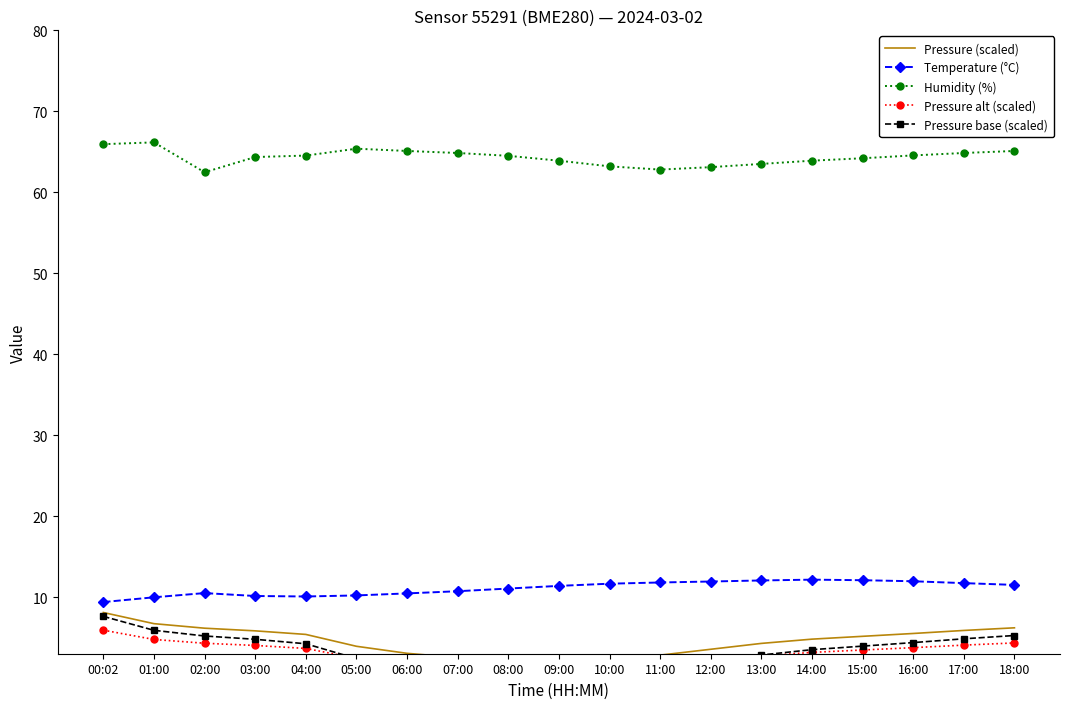

List the labels in order of Temperature (°C) value, largest first.

14:00, 15:00, 13:00, 16:00, 12:00, 11:00, 17:00, 10:00, 18:00, 09:00, 08:00, 07:00, 02:00, 06:00, 05:00, 03:00, 04:00, 01:00, 00:02